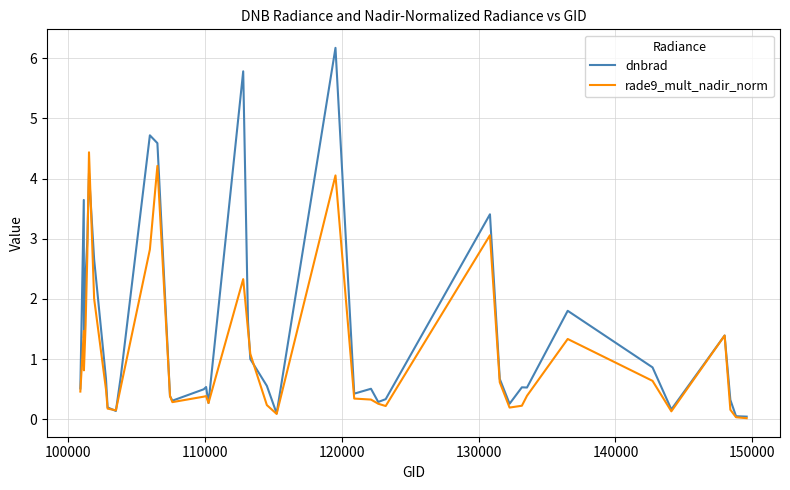

Rank the series by their average value, from lowest to highest.

rade9_mult_nadir_norm, dnbrad